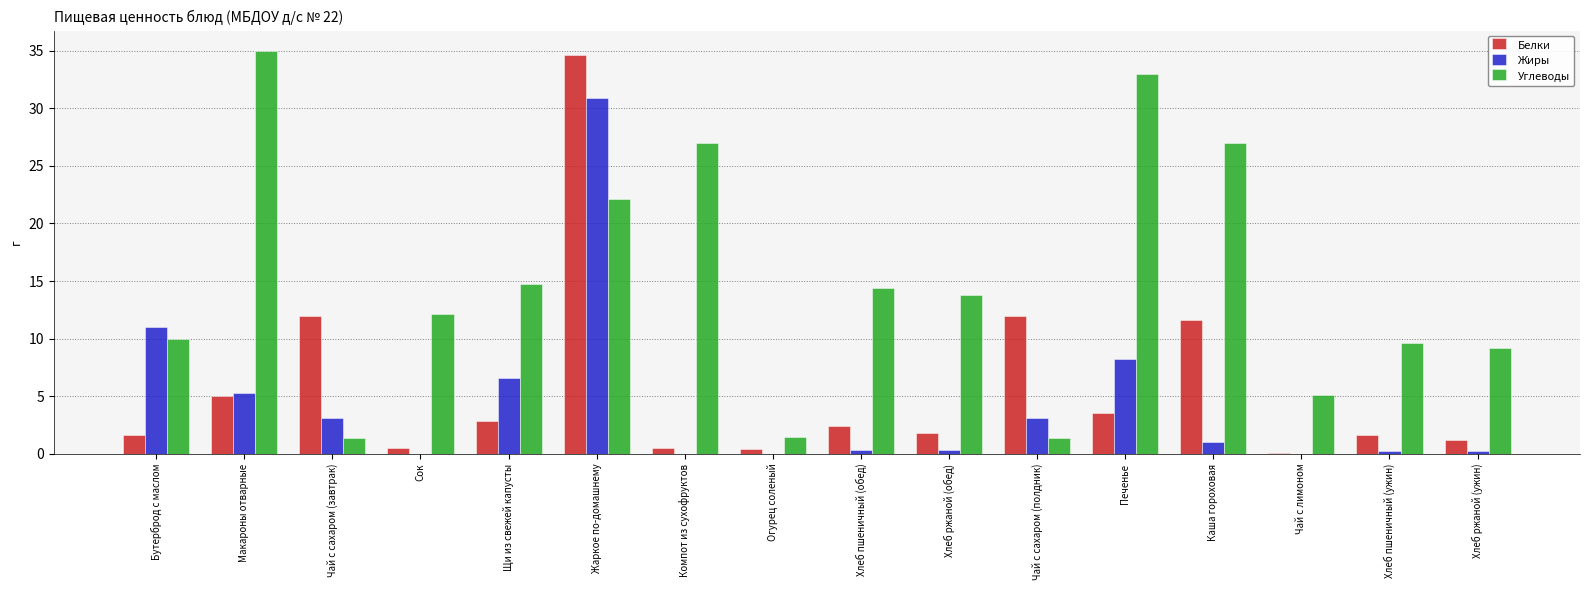

How many categories are shown in the chart?

16